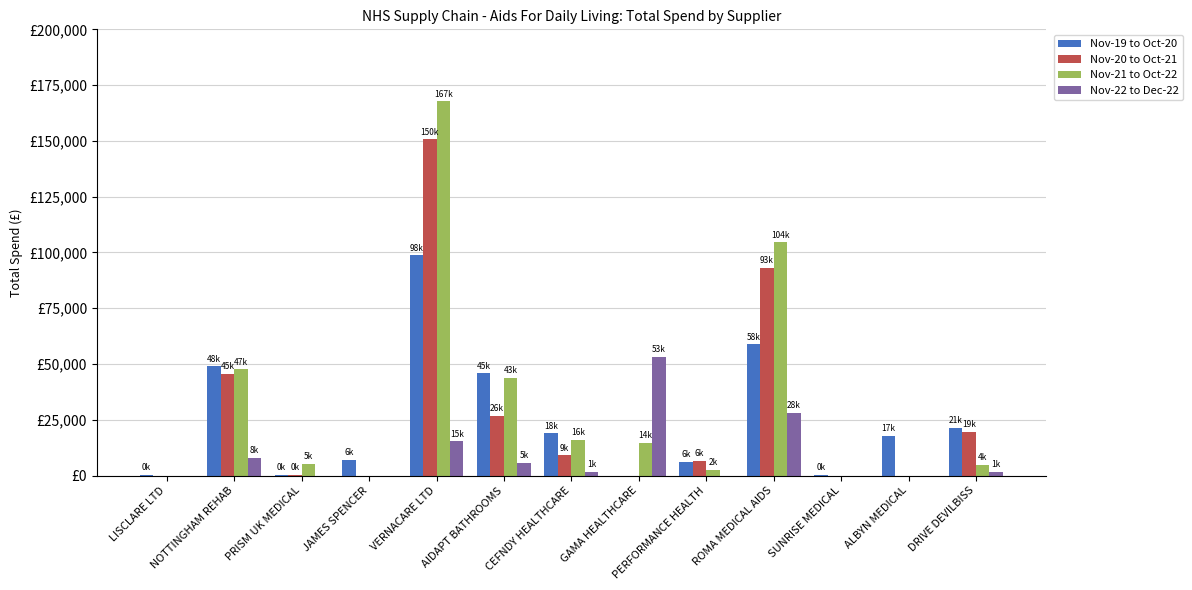

Rank the series at AIDAPT BATHROOMS from lowest to highest value.

Nov-22 to Dec-22, Nov-20 to Oct-21, Nov-21 to Oct-22, Nov-19 to Oct-20